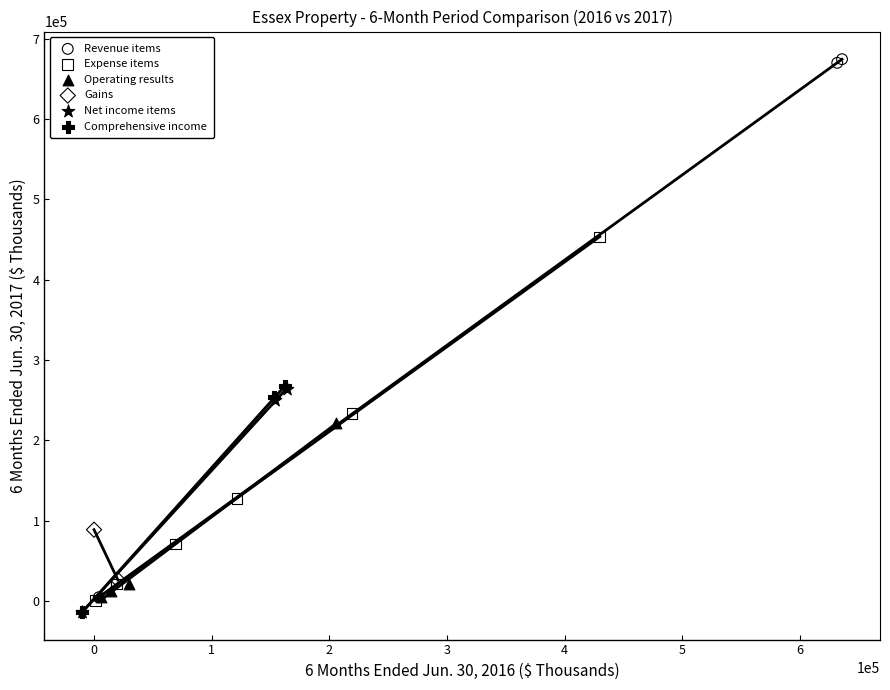

What are all the series names shown in the legend?

Revenue items, Expense items, Operating results, Gains, Net income items, Comprehensive income